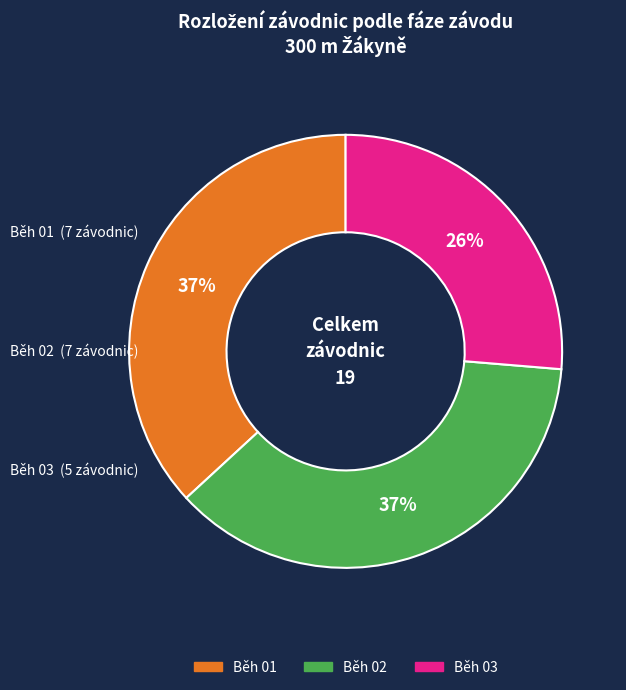

To the nearest percent, what portion does Běh 01 represent?

37%